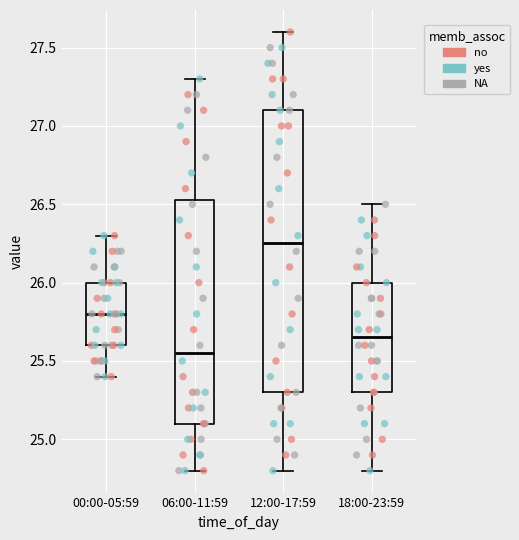

Where does the median line of the box for 12:00-17:59 sit on the y-axis? The values are not printed on the chart, so give them approximately, as read against the axis.

26.25